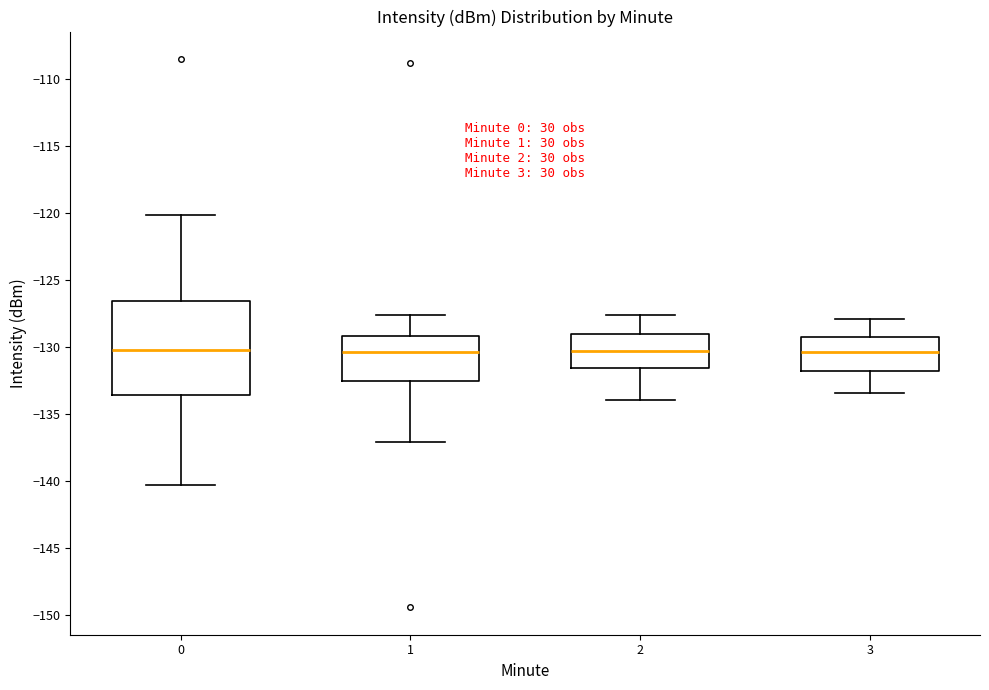

Reading left to right, read every box against the y-axis: the position of its median line, the range the box covers, and the ends of its whiskers. The values are not printed on the chart, so give them approximately, as read against the axis.

0: median -130.0, box -133.5 to -126.5, whiskers -140.5 to -120.0
1: median -130.5, box -132.5 to -129.0, whiskers -137.0 to -127.5
2: median -130.5, box -131.5 to -129.0, whiskers -134.0 to -127.5
3: median -130.5, box -132.0 to -129.5, whiskers -133.5 to -128.0